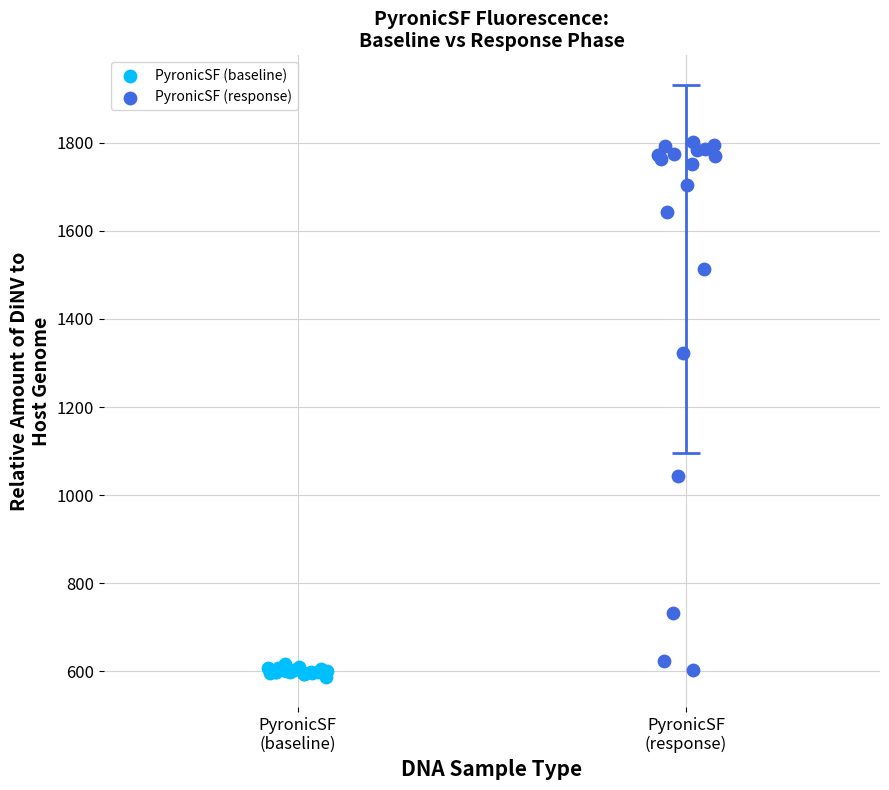

Which series contains the highest Y value?

PyronicSF (response)